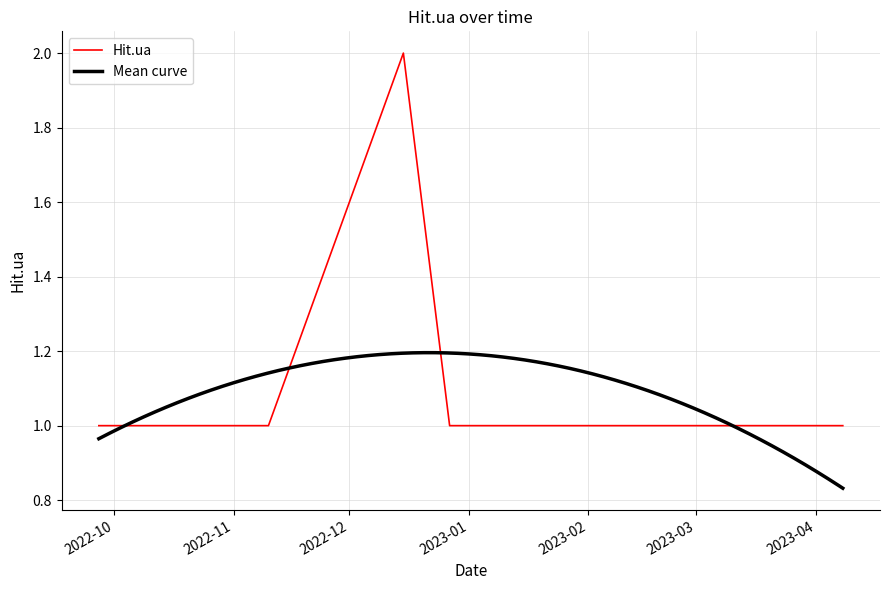

Read the value at 2022-10-07.

1